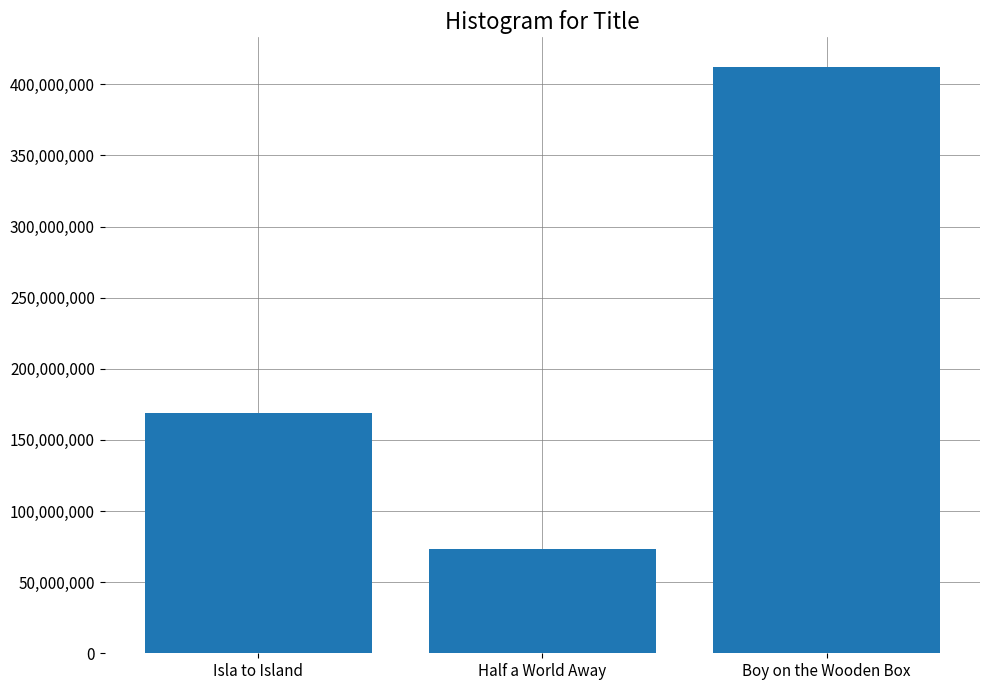

The chart shows a value of 85096155 at Isla to Island. True or false?

False